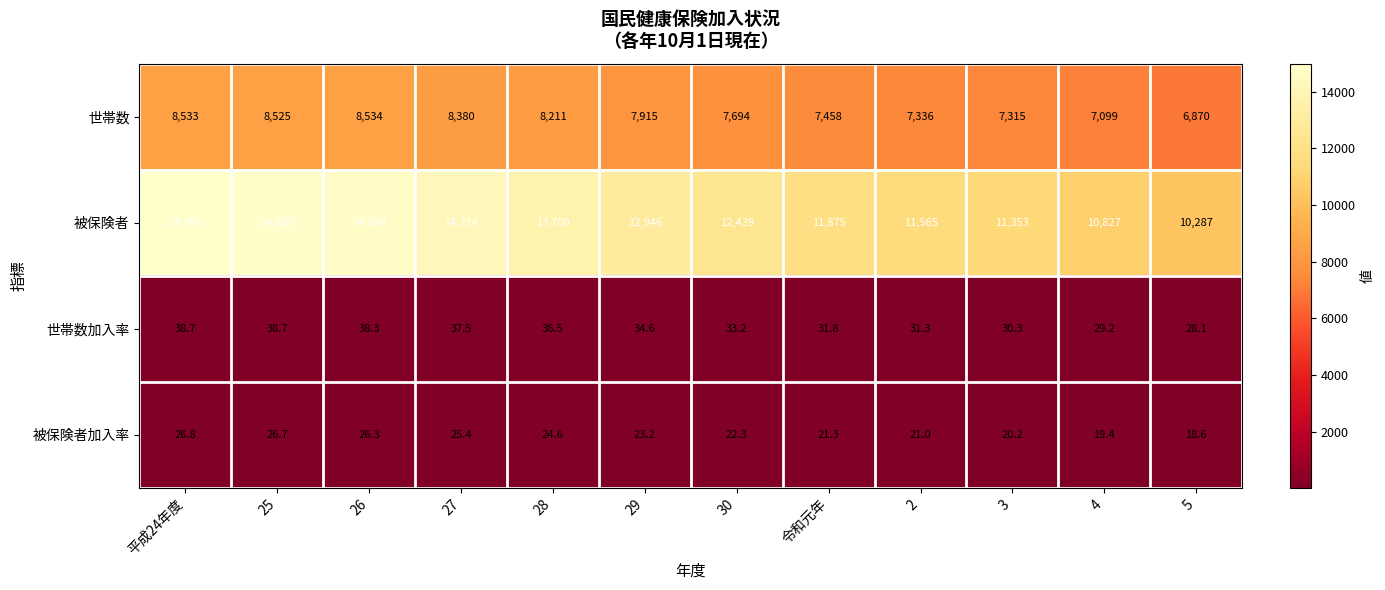

What is the total value across all series at 28?

21972.1